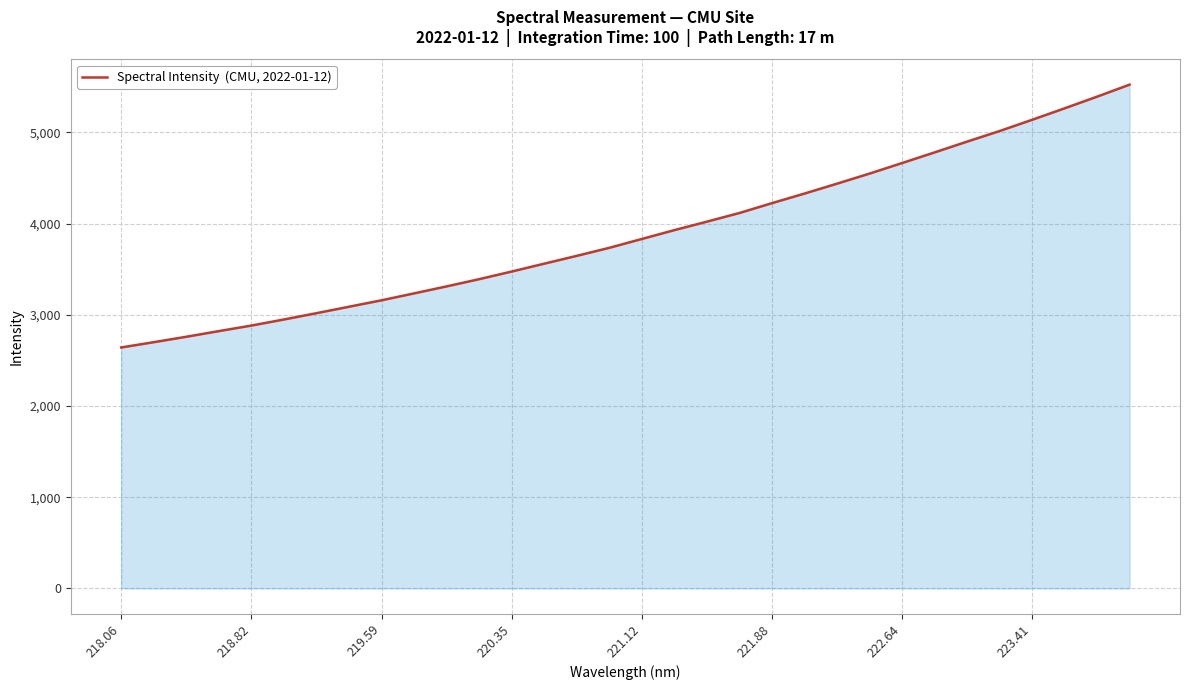

How many values exceed 3830?

16